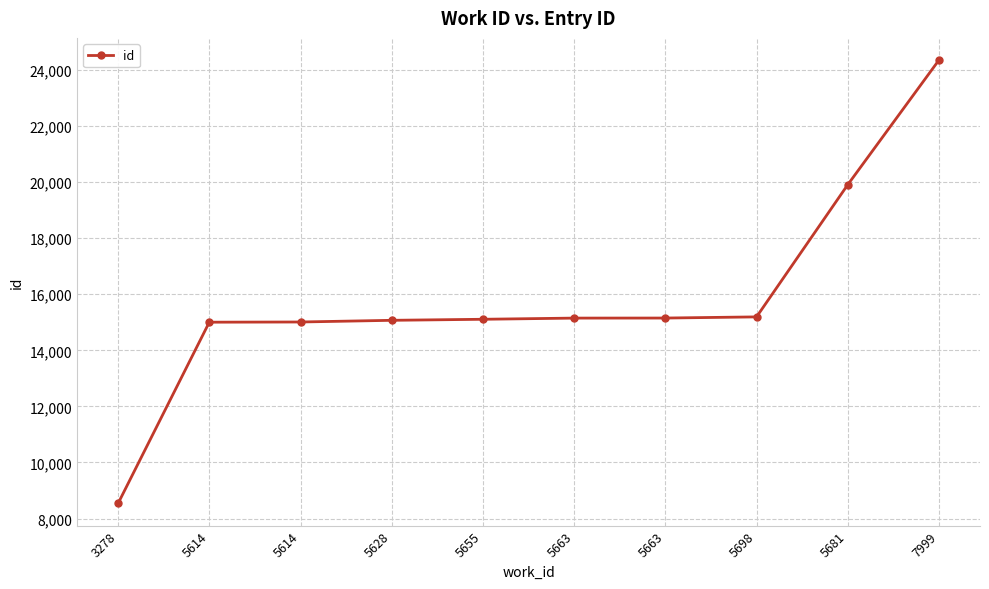

Count the number of data series in this chart.

1